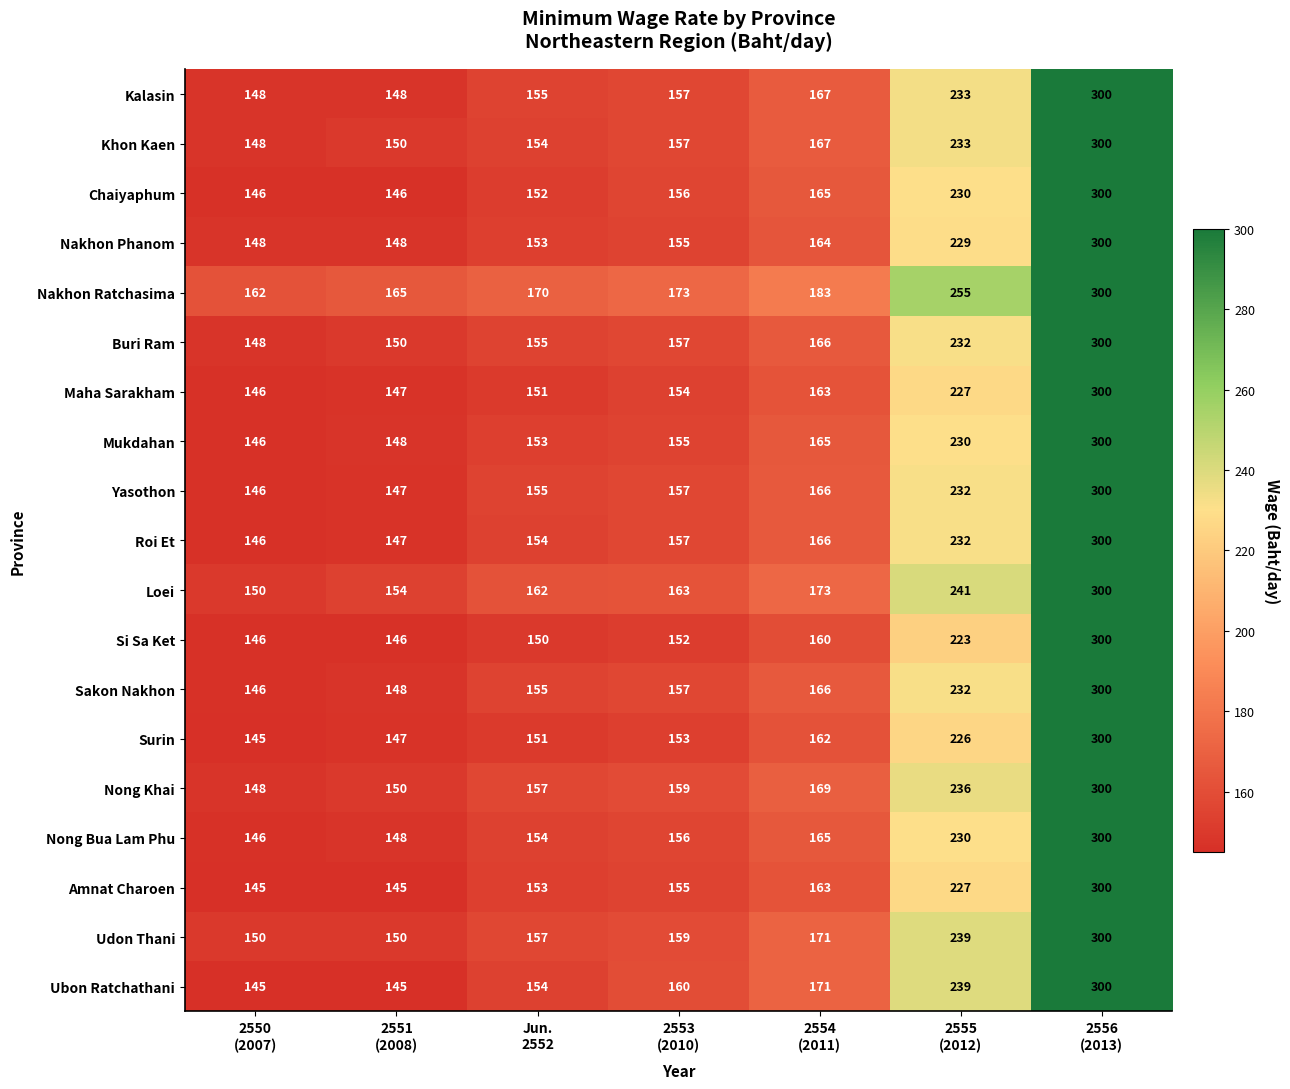

What is the sum of all Sakon Nakhon values?

1304